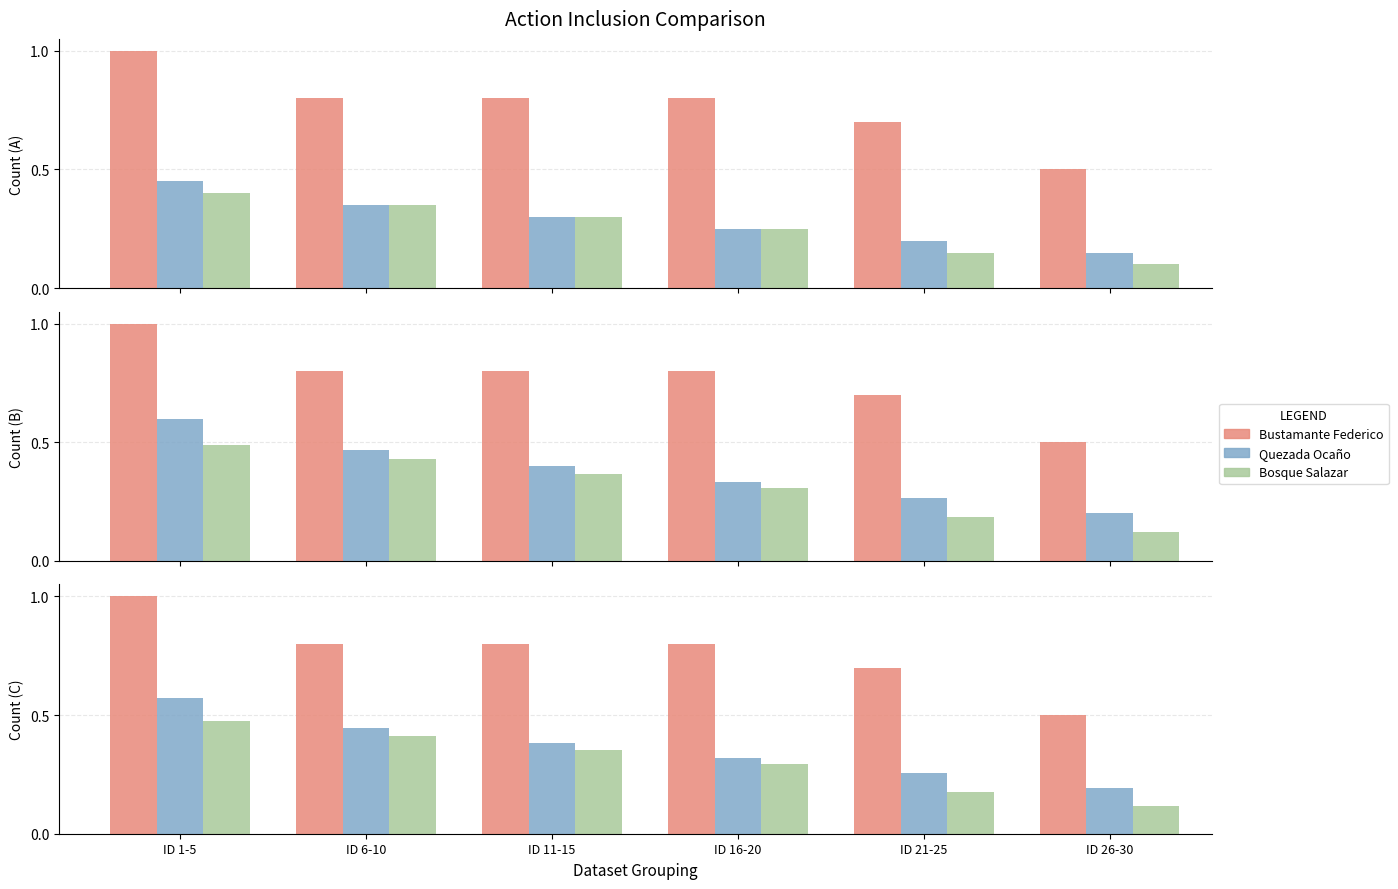

Are the bars horizontal?

No